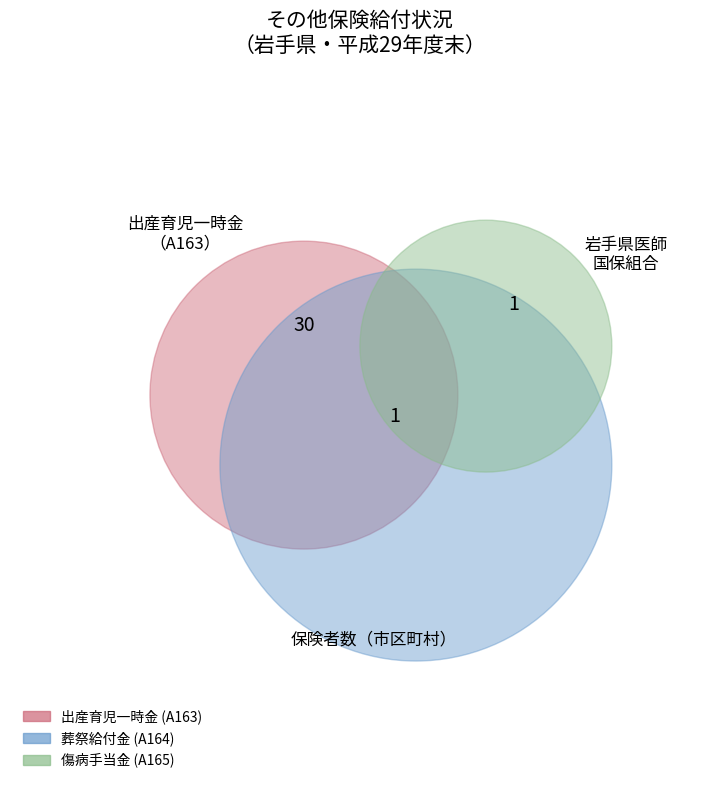

Which category has the smallest portion of the pie?

葬祭給付金